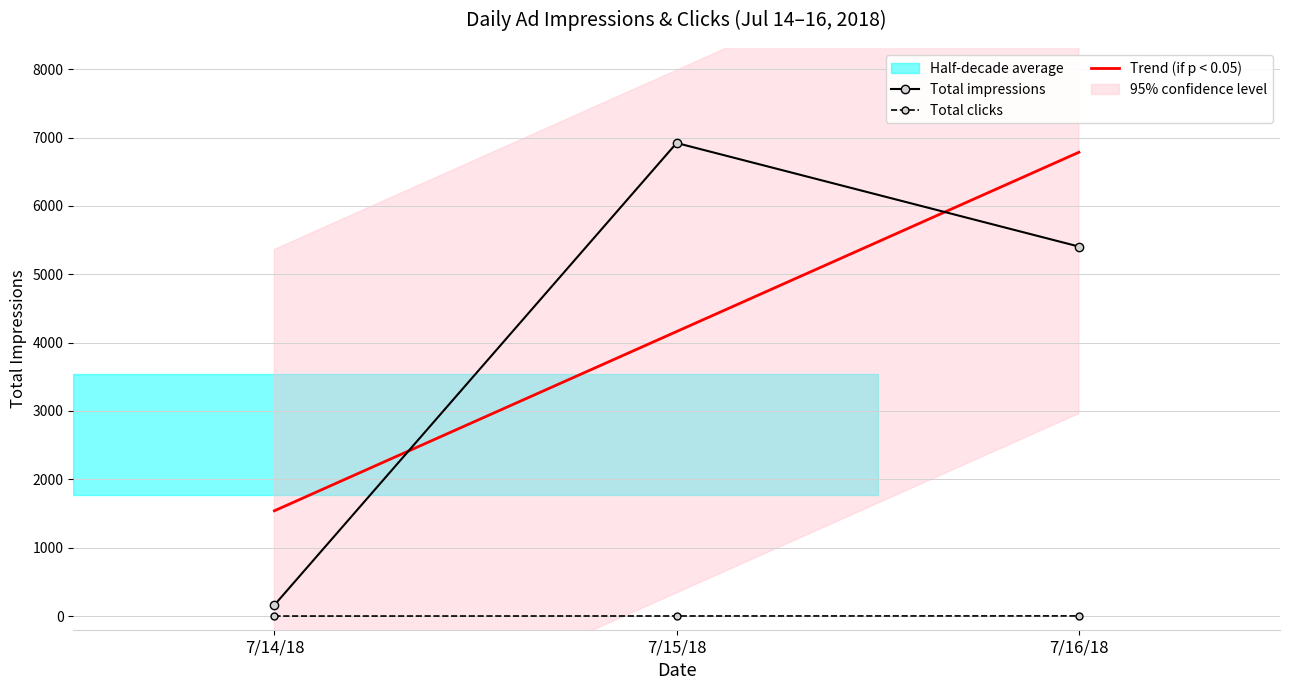

List the labels in order of Total clicks value, smallest first.

7/14/18, 7/15/18, 7/16/18